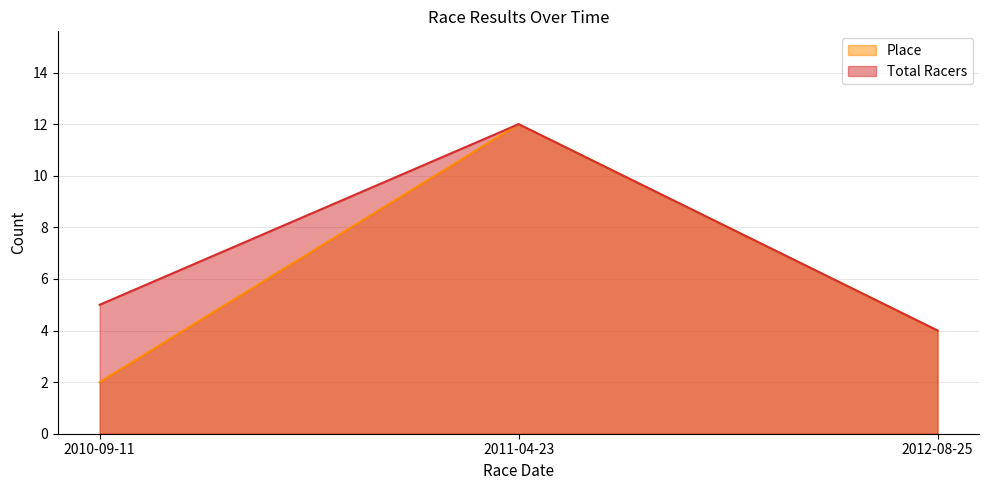

List the labels in order of Place value, smallest first.

2010-09-11, 2012-08-25, 2011-04-23